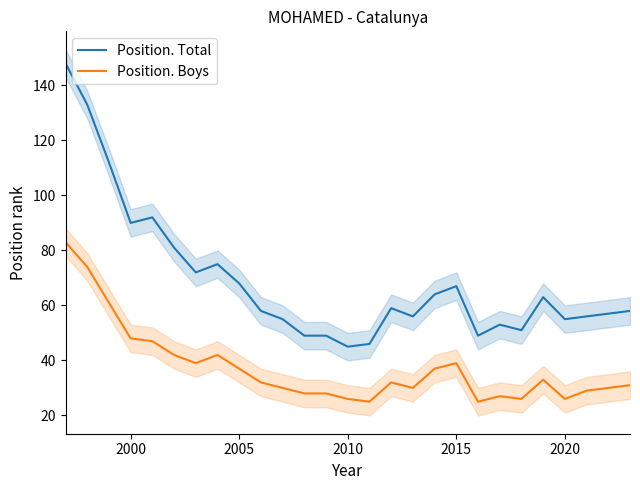

What is the highest value of the Position. Boys series?

83